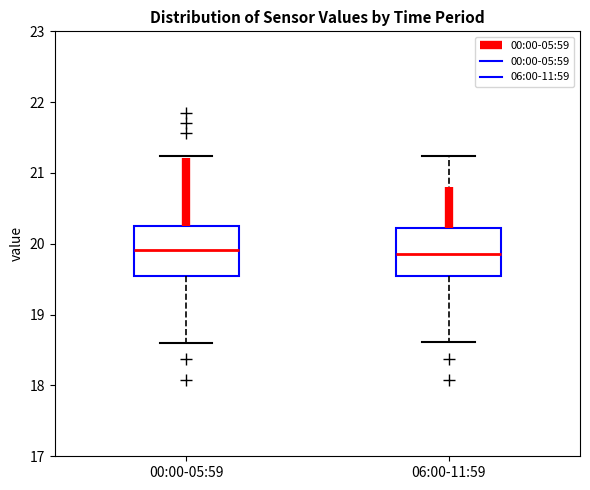

Reading left to right, read every box against the y-axis: the position of its median line, the range the box covers, and the ends of its whiskers. The values are not printed on the chart, so give them approximately, as read against the axis.

00:00-05:59: median 19.9, box 19.5 to 20.3, whiskers 18.6 to 21.2
06:00-11:59: median 19.9, box 19.5 to 20.2, whiskers 18.6 to 21.2